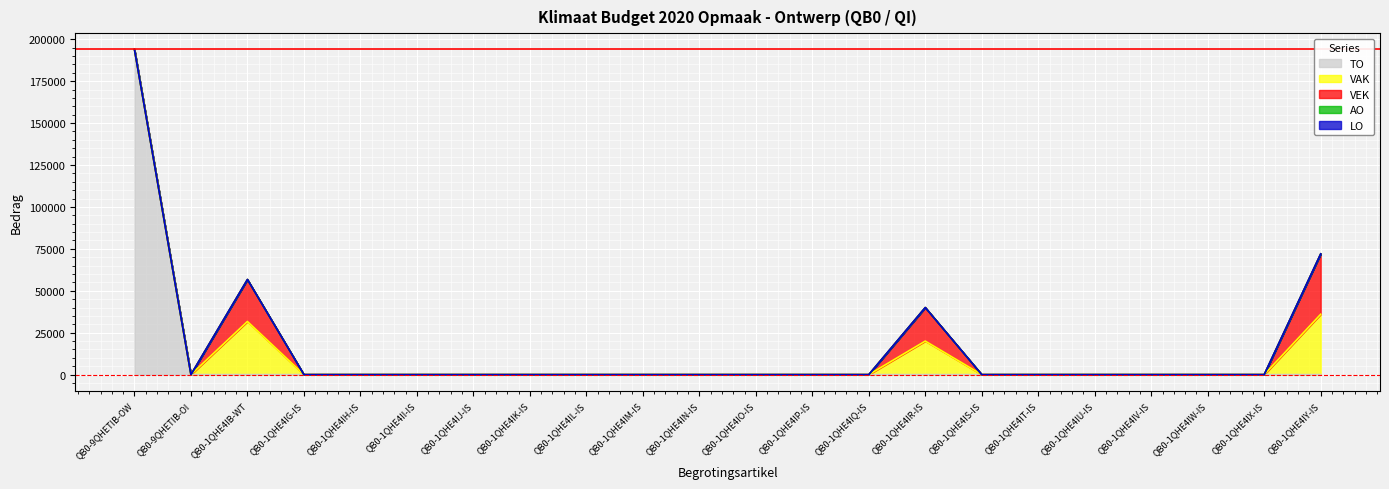

What position from the left is QB0-1QHE4IJ-IS?

7